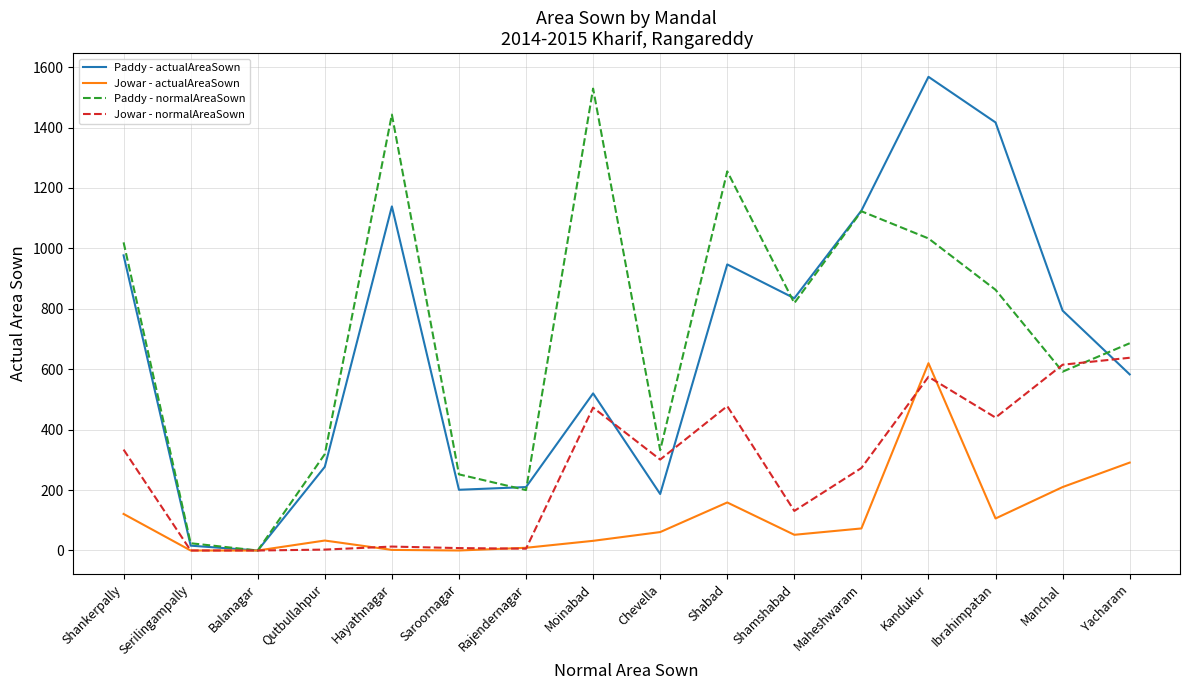

Which series ends up on top after the final intersection of Jowar - normalAreaSown and Paddy - actualAreaSown?

Jowar - normalAreaSown